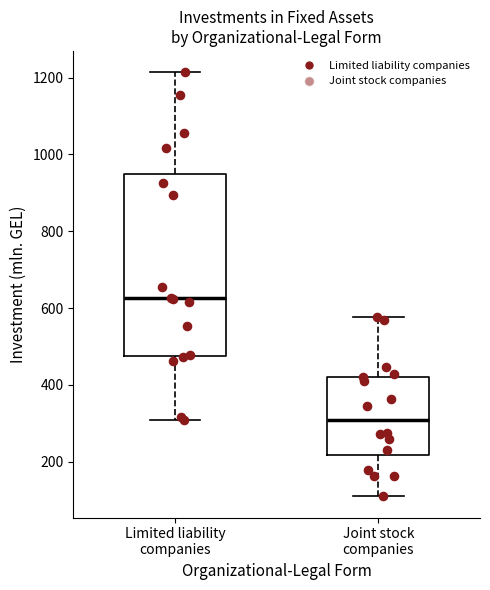

Comparing the boxes themselves (not the whiskers), which one is the tallest?

Limited liability companies